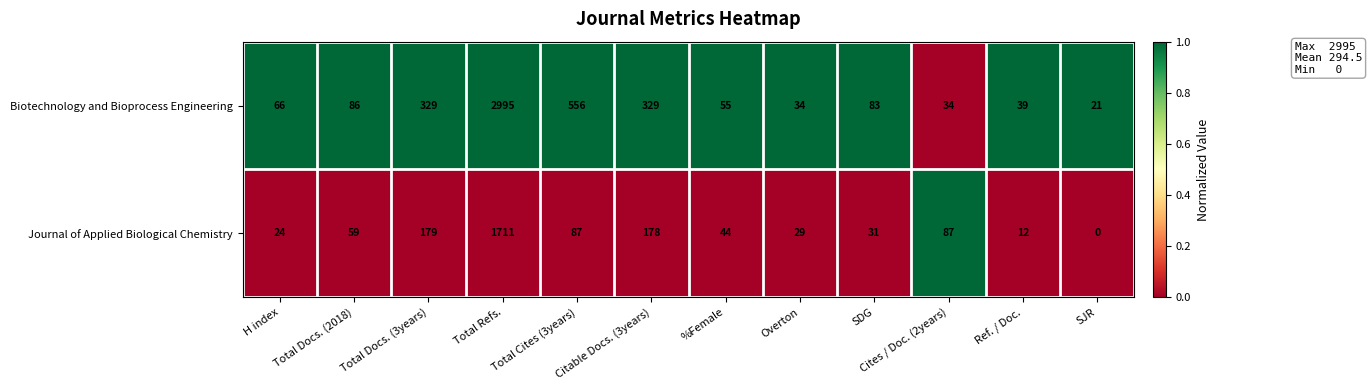

At SDG, list the series in order from smallest to largest.

Journal of Applied Biological Chemistry, Biotechnology and Bioprocess Engineering